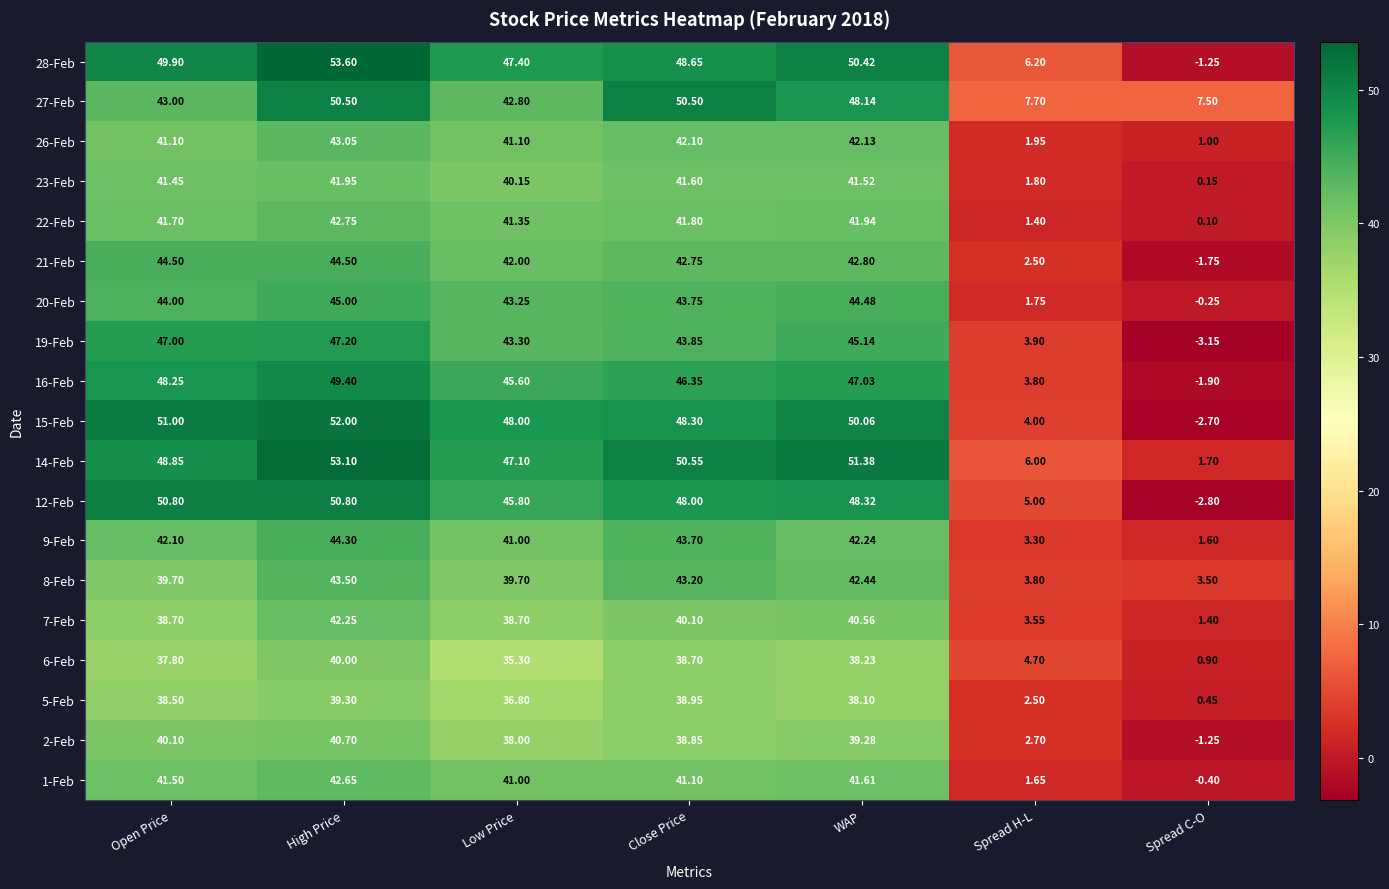

Where is 7-Feb nearest to the value 21?

Spread H-L